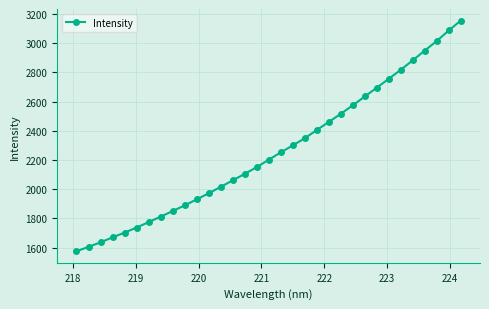

Does the chart have visible grid lines?

Yes